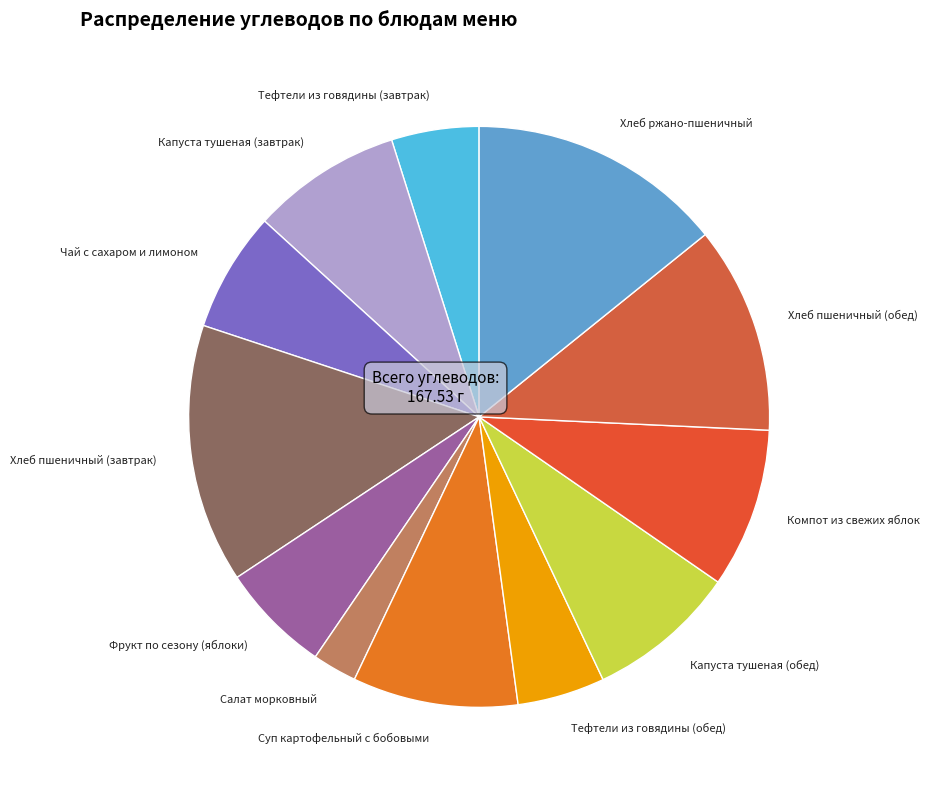

Do Хлеб ржано-пшеничный and Хлеб пшеничный (завтрак) together represent more than half of the pie?

No